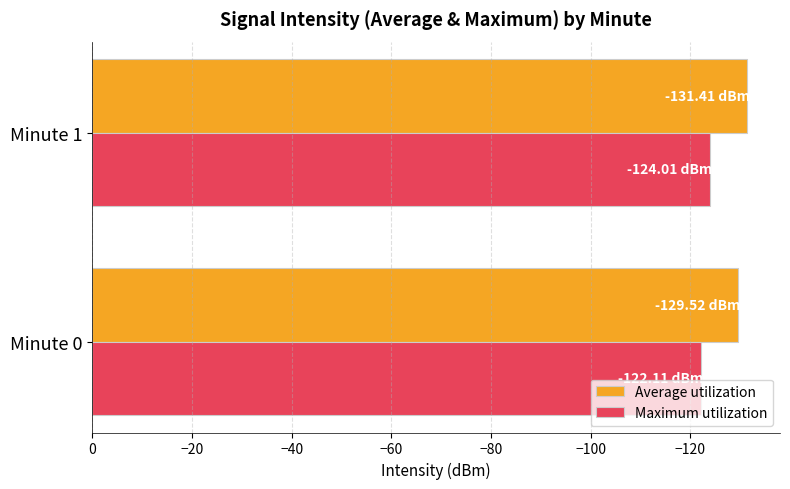

What is the spread (max minus min) of values at Minute 0?

7.4